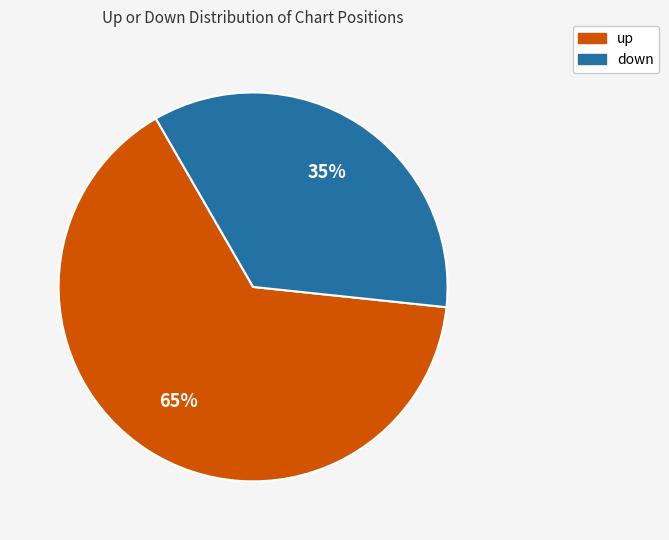

Combined, do up and down account for over 50%?

Yes